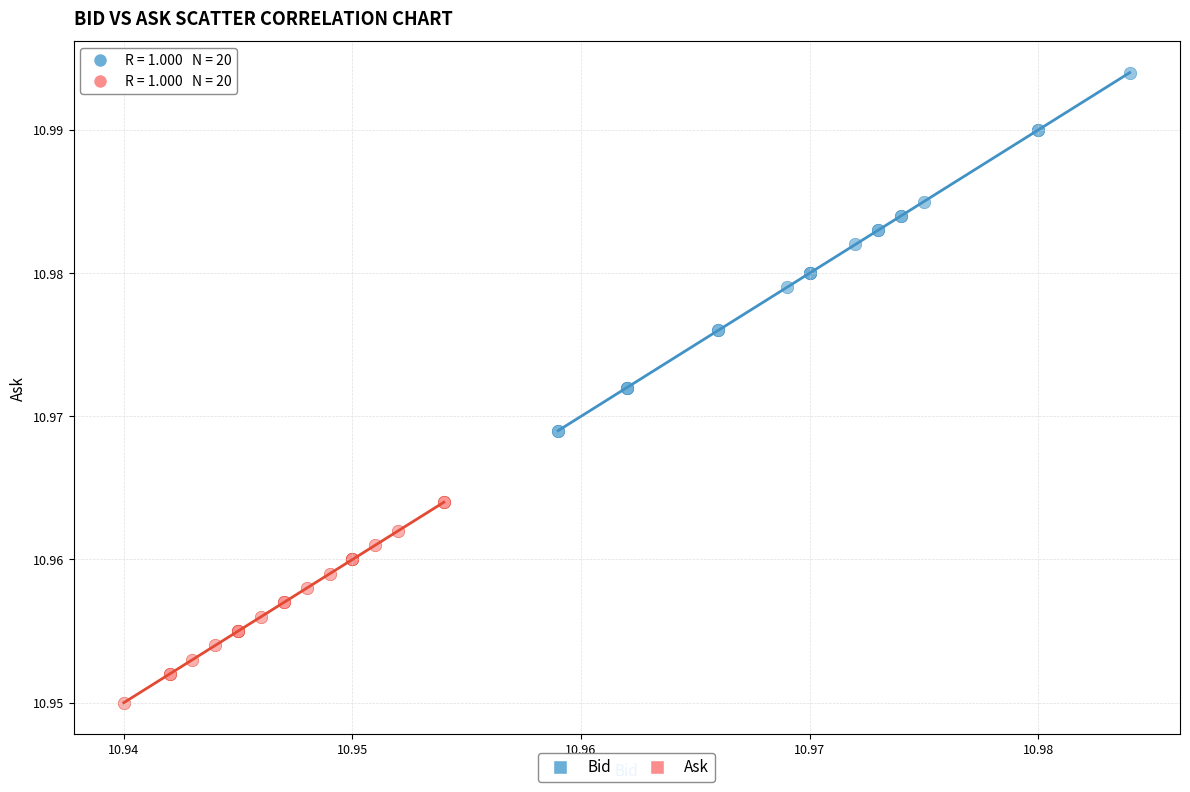

Which series reaches the maximum Y coordinate?

Bid